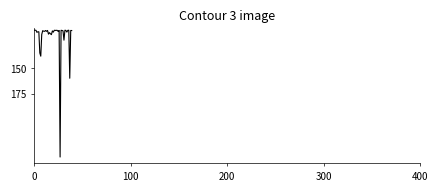

Does the chart have visible grid lines?

No